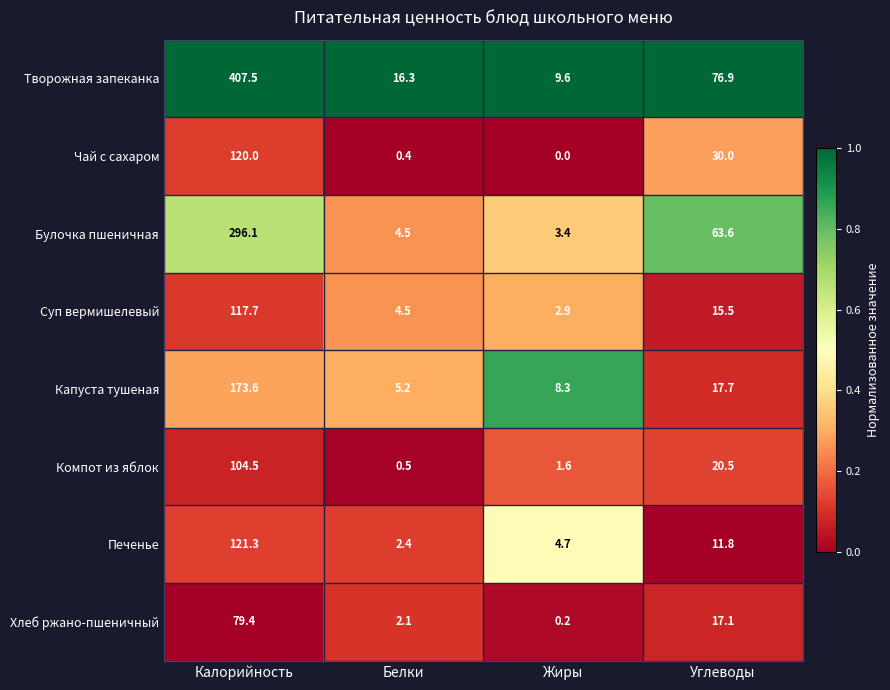

Which series has the largest total across all categories?

Творожная запеканка